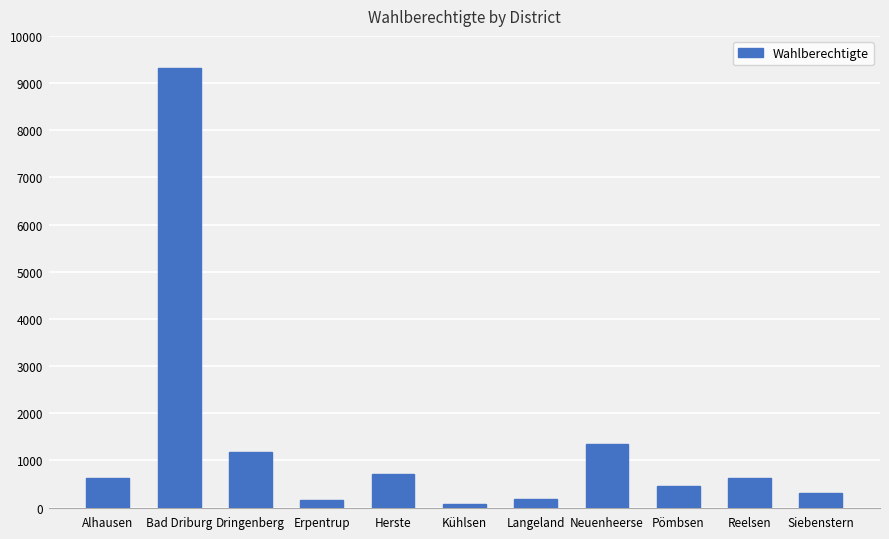

Read the value at Reelsen.

633